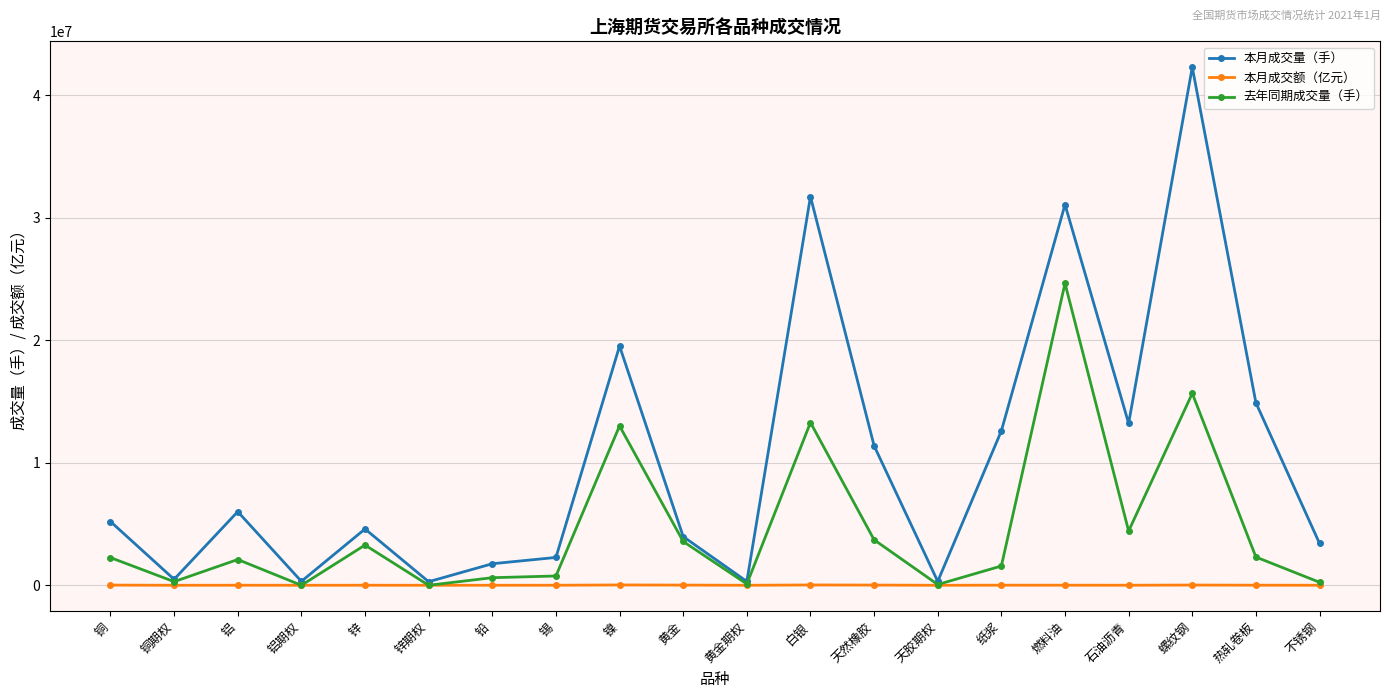

Which series has the largest total across all categories?

本月成交量（手）